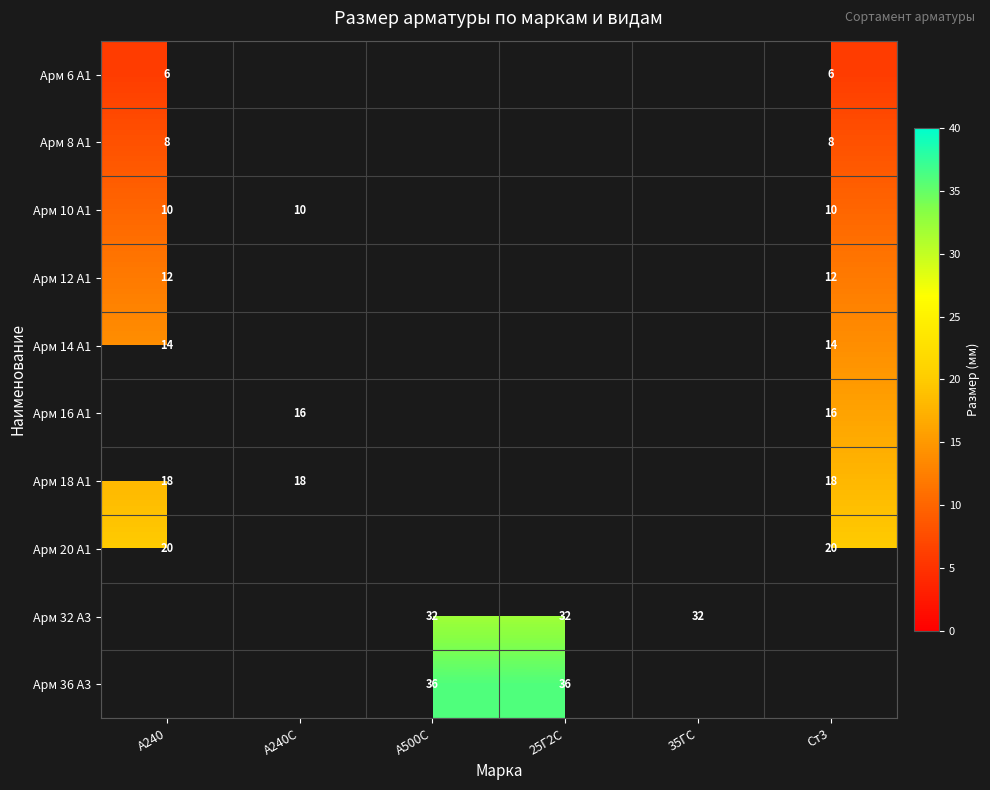

True or false: Арм 12 А1 has a value of 19 at Ст3.

False